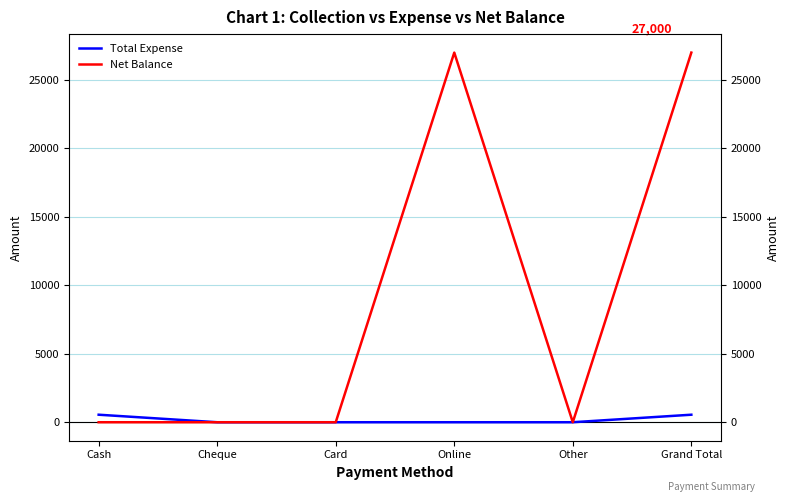

List the series in order of their peak value, highest first.

Net Balance, Total Expense